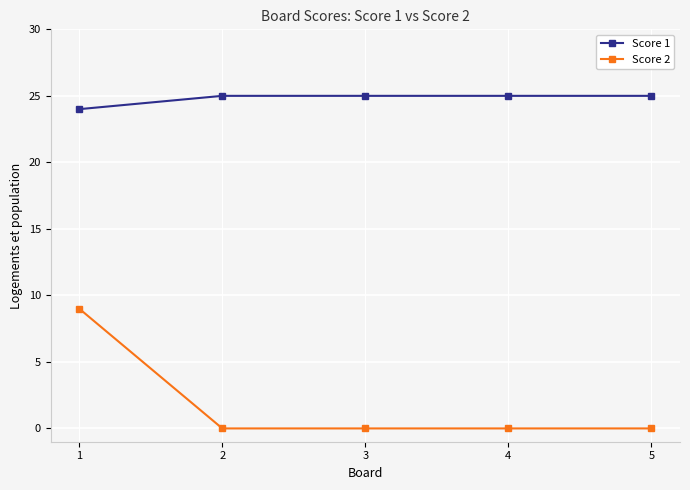

What are all the series names shown in the legend?

Score 1, Score 2